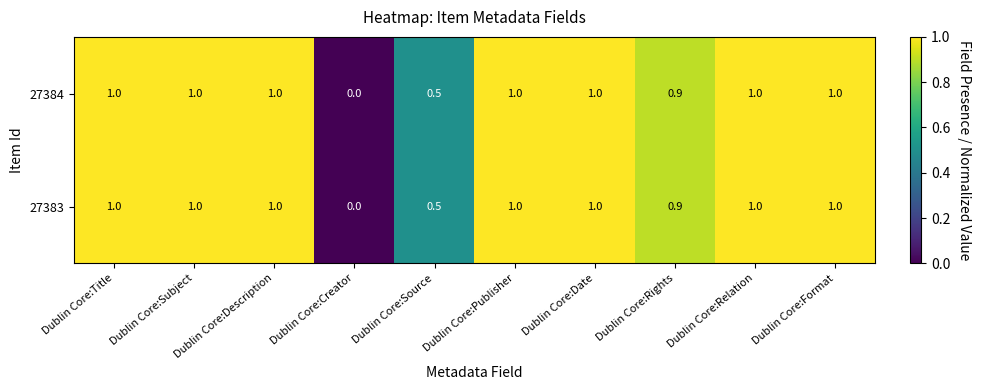

How many positive values does the 27384 series have?

9